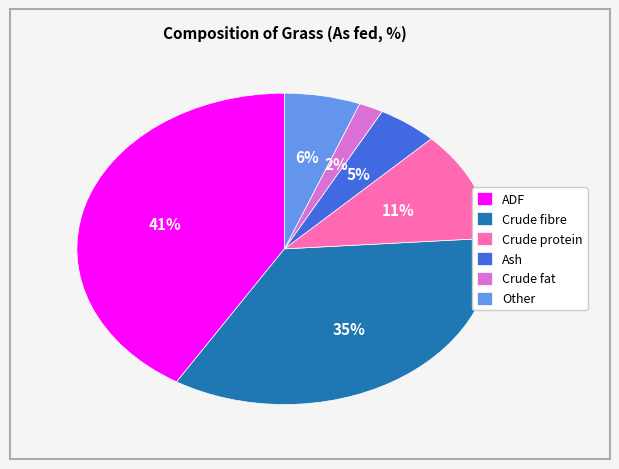

Combined, do Ash and ADF account for over 50%?

No